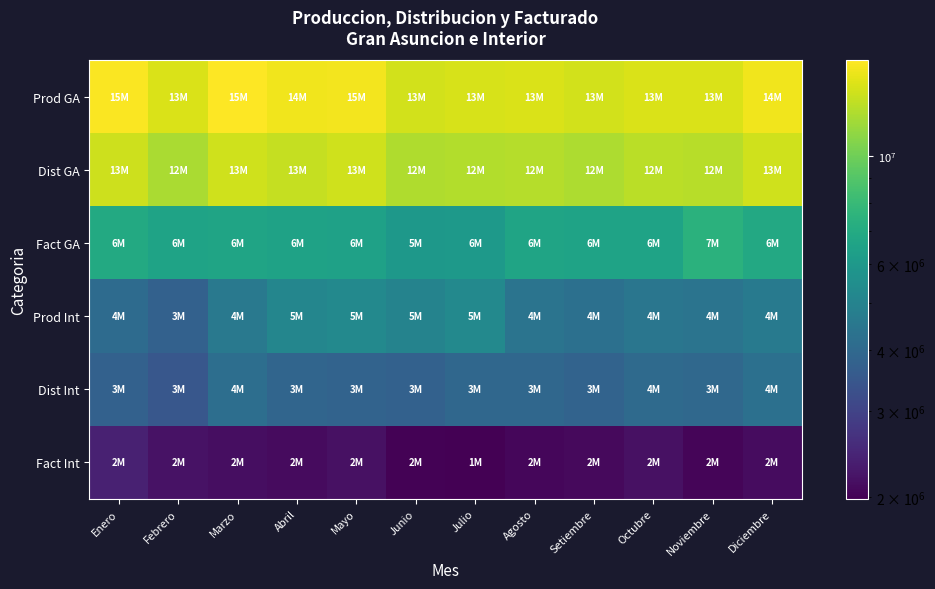

Rank the series by their maximum value, from highest to lowest.

Prod GA, Dist GA, Fact GA, Prod Int, Dist Int, Fact Int